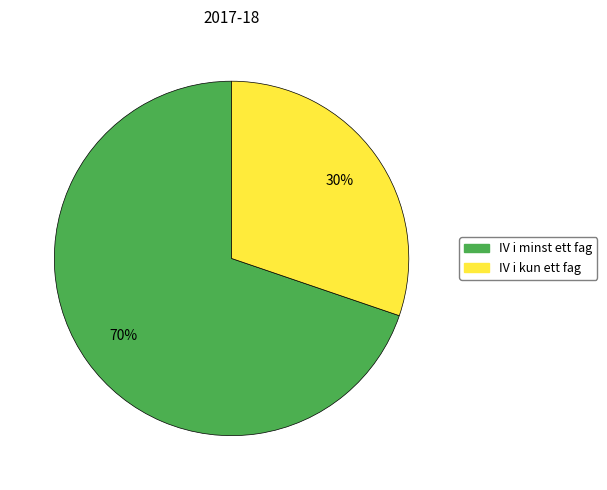

To the nearest percent, what is the difference between the largest and smallest slice percentages?

40%